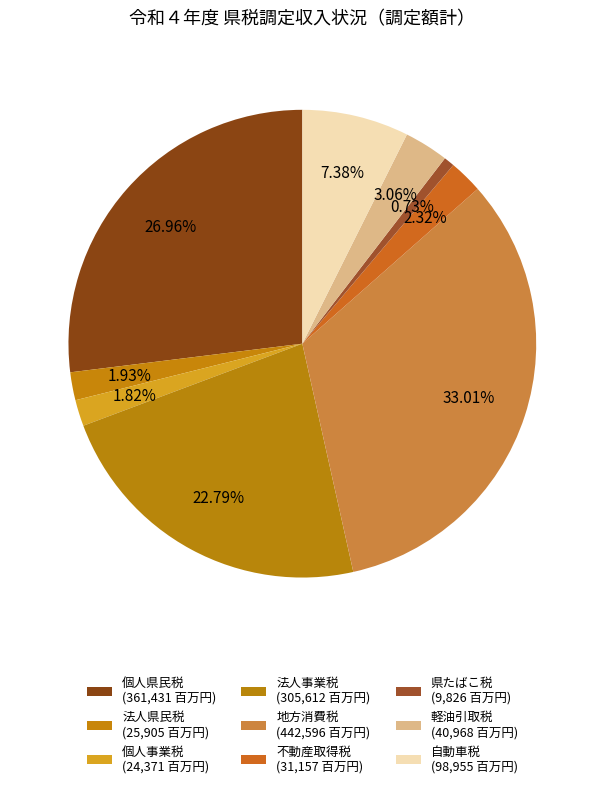

Does 法人事業税 account for over 50% of the chart?

No